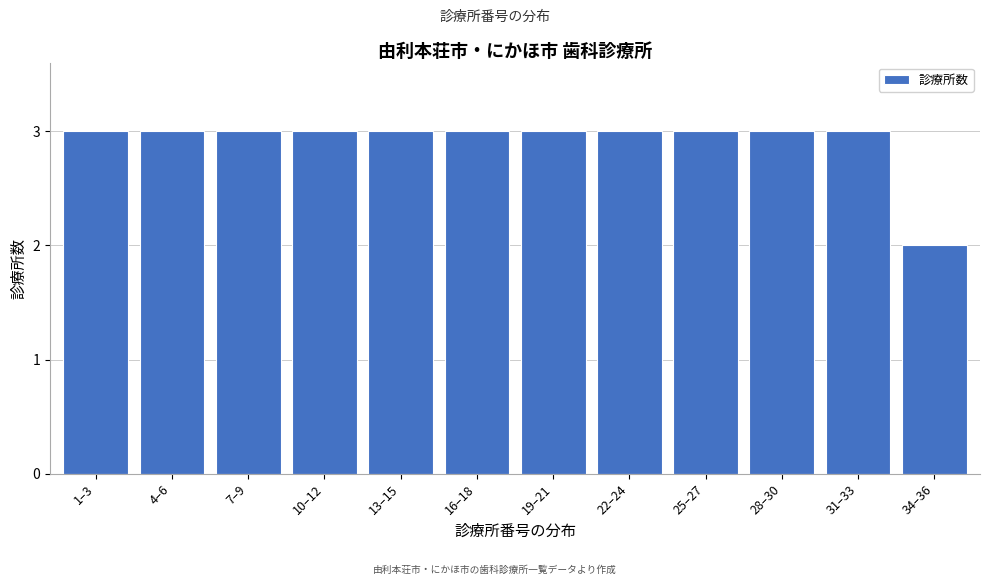

Reading left to right, what are all the values shown in this chart?

3	3	3	3	3	3	3	3	3	3	3	2